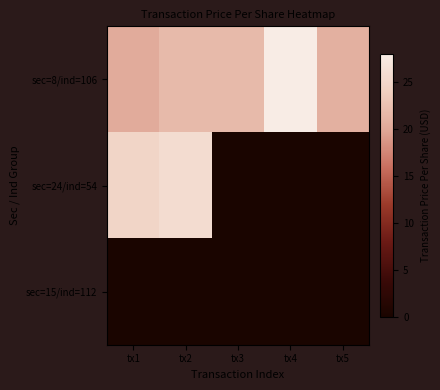

At tx1, list the series in order from smallest to largest.

sec=15/ind=112, sec=8/ind=106, sec=24/ind=54